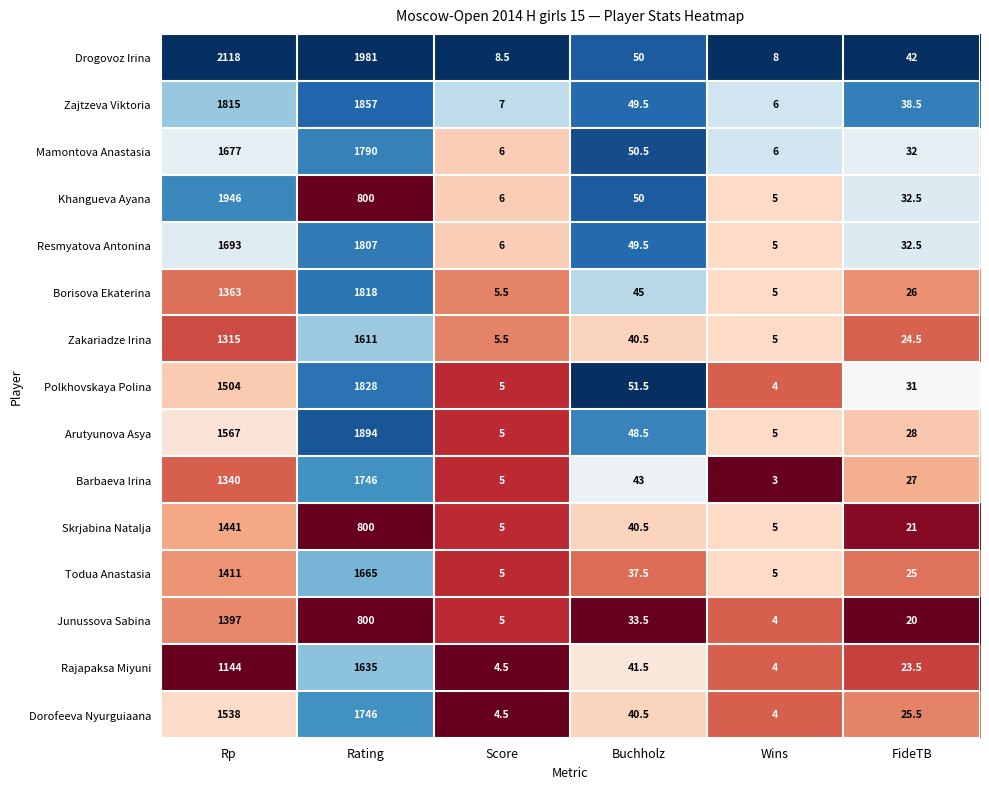

Which category has the lowest value across all series?

Wins